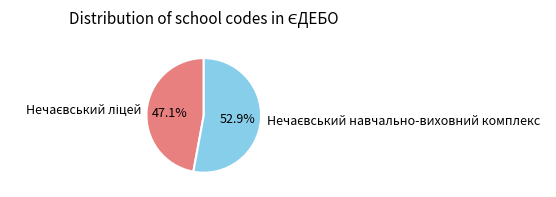

Does any single category account for the majority?

Yes